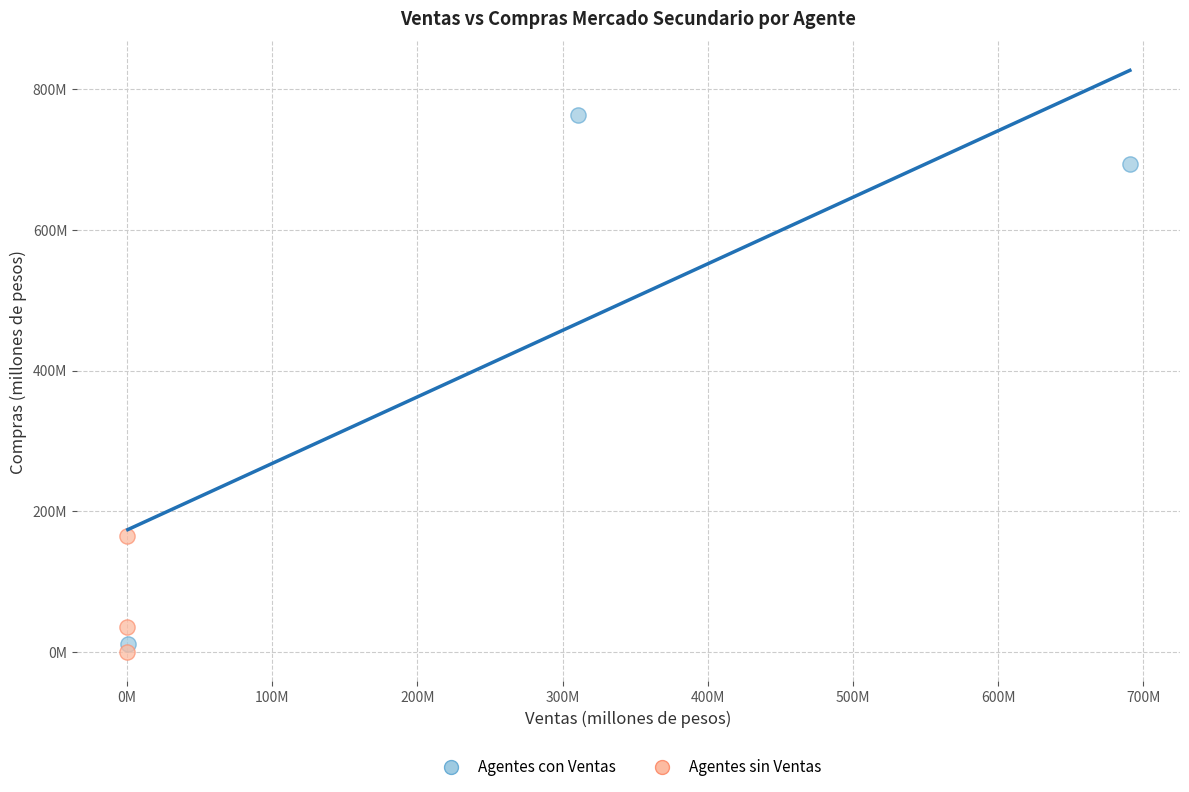

Which series contains the lowest Y value?

Agentes sin Ventas